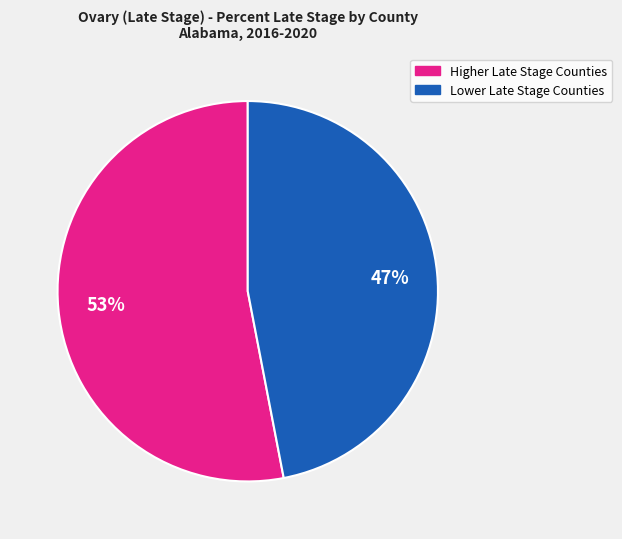

To the nearest percent, what is the difference between the largest and smallest slice percentages?

6%